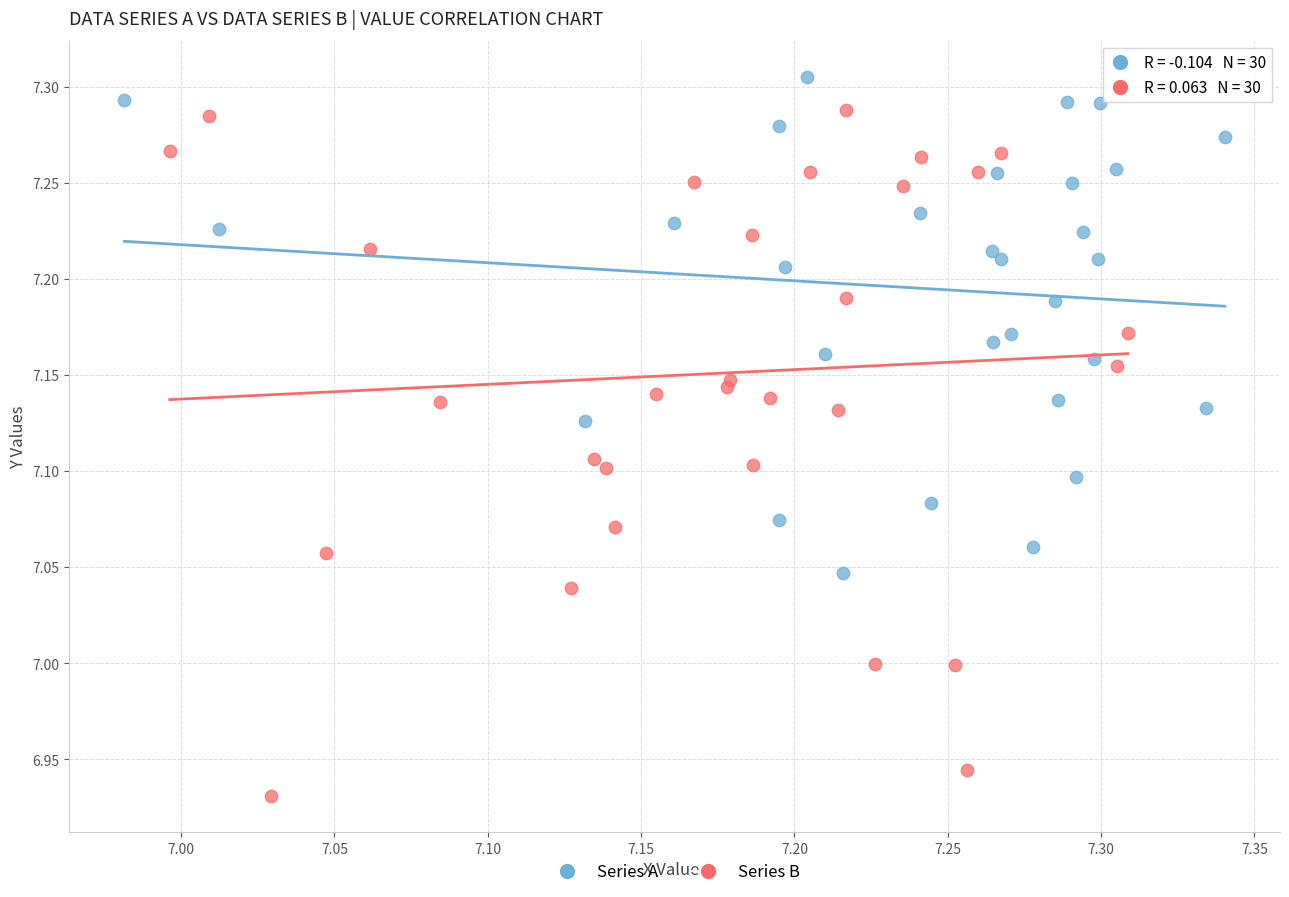

Which series contains the lowest Y value?

Series B